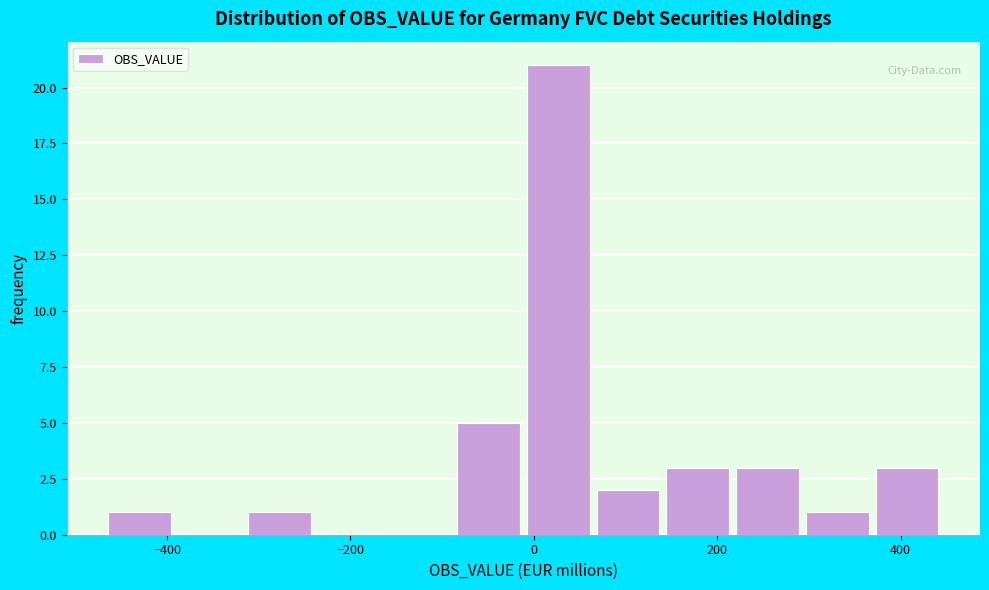

Around what value on the x-axis is the tallest bar? Give the approximate position of its centre, as read against the axis.

20